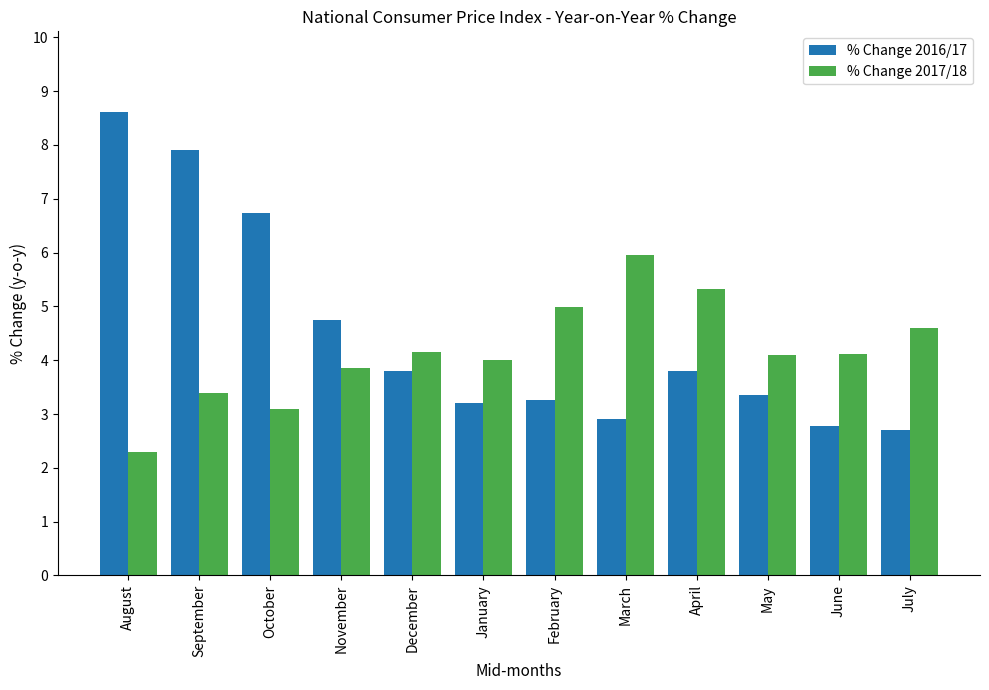

The % Change 2016/17 series shows 3.2 at January. True or false?

True